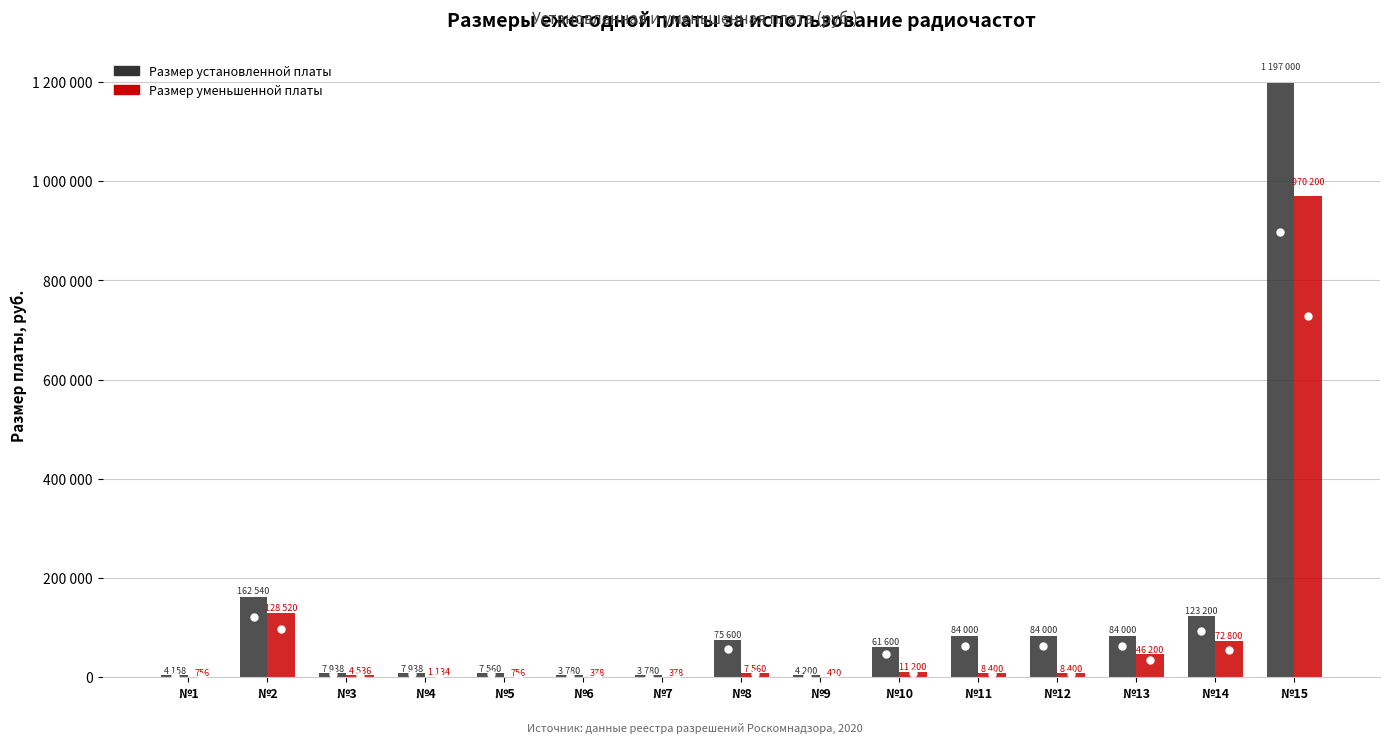

Rank the series at 7 from lowest to highest value.

Размер уменьшенной платы, Размер установленной платы